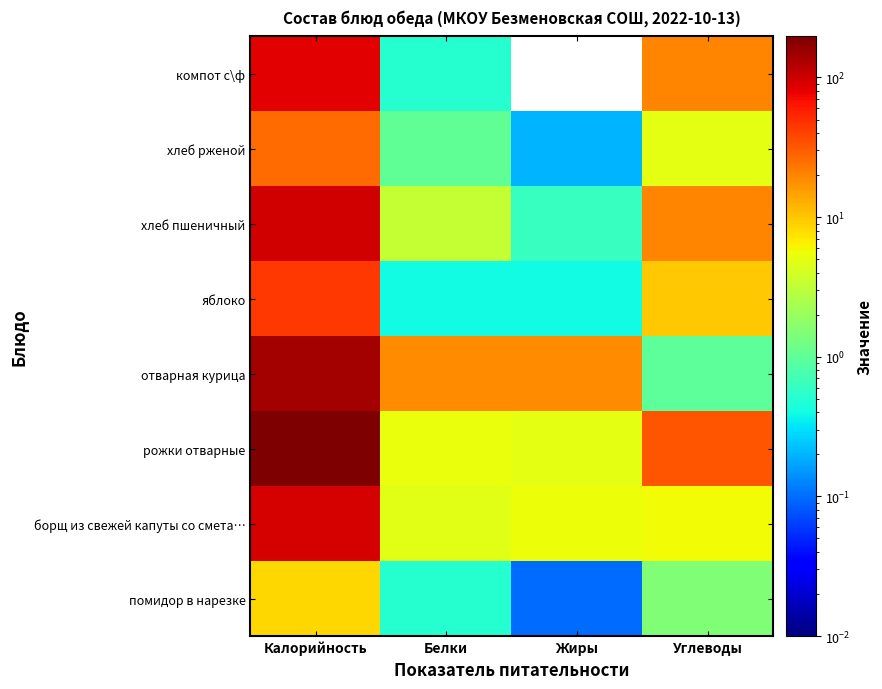

Reading left to right, extract all data points from this chart.

помидор в нарезке: Калорийность=8.5	Белки=0.5	Жиры=0.1	Углеводы=1.5
борщ из свежей капуты со смета…: Калорийность=92.2	Белки=4.7	Жиры=5.6	Углеводы=5.7
рожки отварные: Калорийность=196.8	Белки=5.3	Жиры=4.9	Углеводы=32.8
отварная курица: Калорийность=140.0	Белки=18.2	Жиры=18.2	Углеводы=1.0
яблоко: Калорийность=44.4	Белки=0.4	Жиры=0.4	Углеводы=9.8
хлеб пшеничный: Калорийность=97.8	Белки=3.3	Жиры=0.6	Углеводы=19.8
хлеб рженой: Калорийность=25.6	Белки=1.0	Жиры=0.2	Углеводы=5.0
компот с\ф: Калорийность=81.0	Белки=0.5	Жиры=0.0	Углеводы=19.8